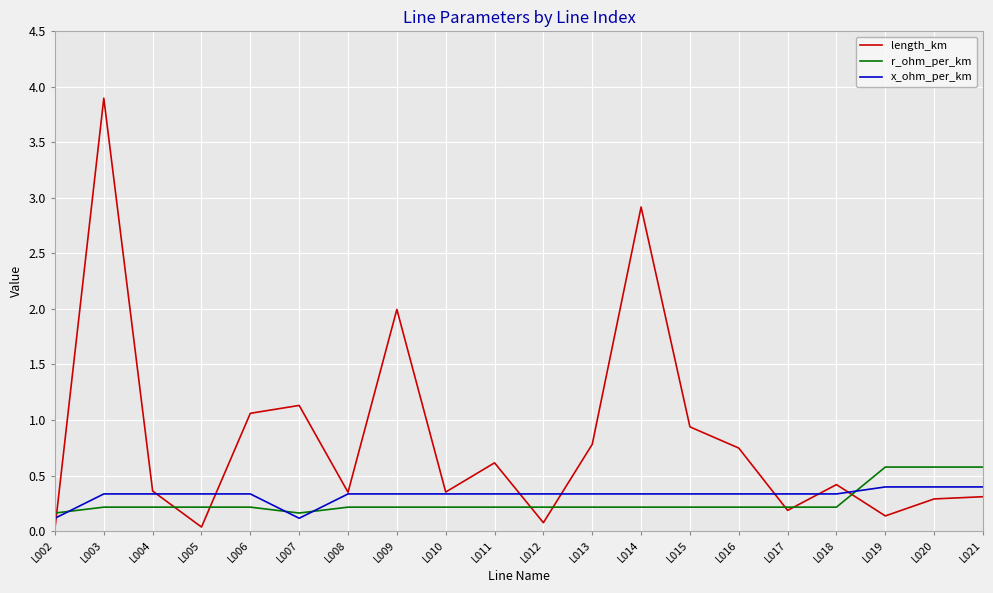

Which series changed the most between L007 and L014?

length_km